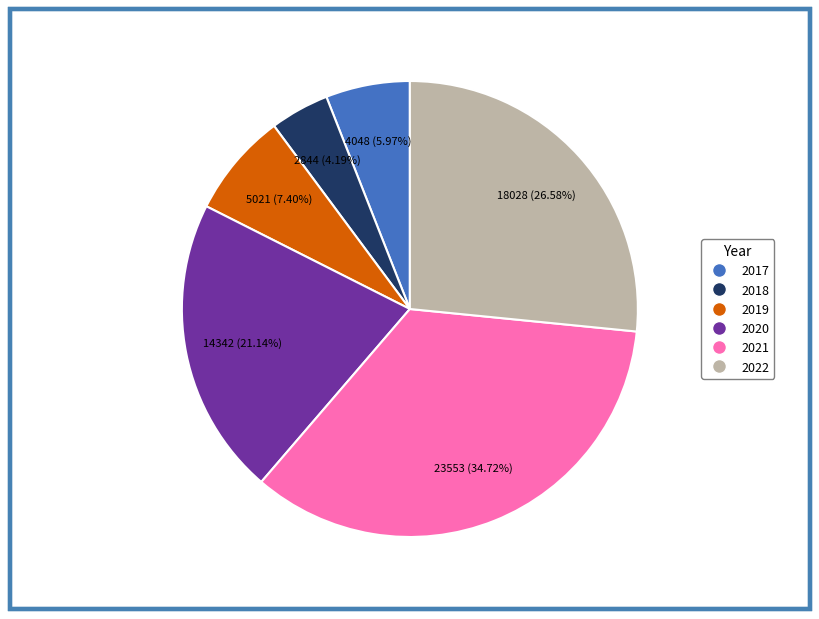

Count the number of slices in the pie.

6